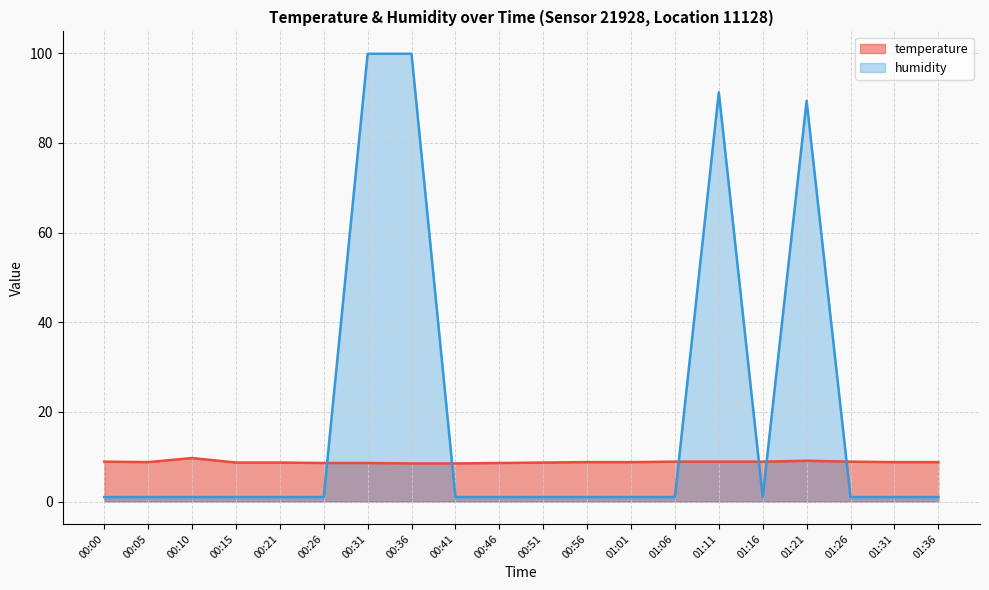

Between which two adjacent categories do humidity and temperature first intersect?

00:26 and 00:31